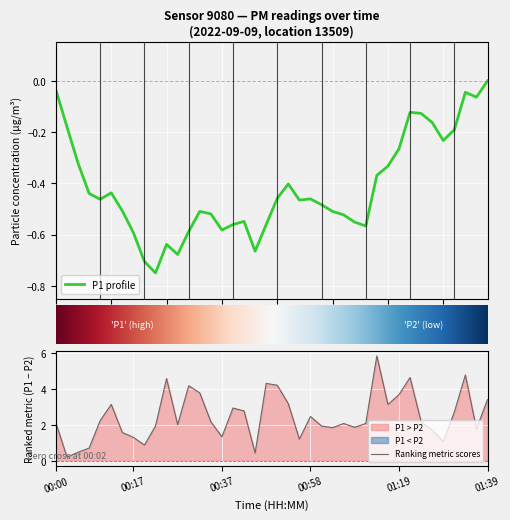

The value of Ranking metric scores at 01:39 is 1.1. True or false?

False